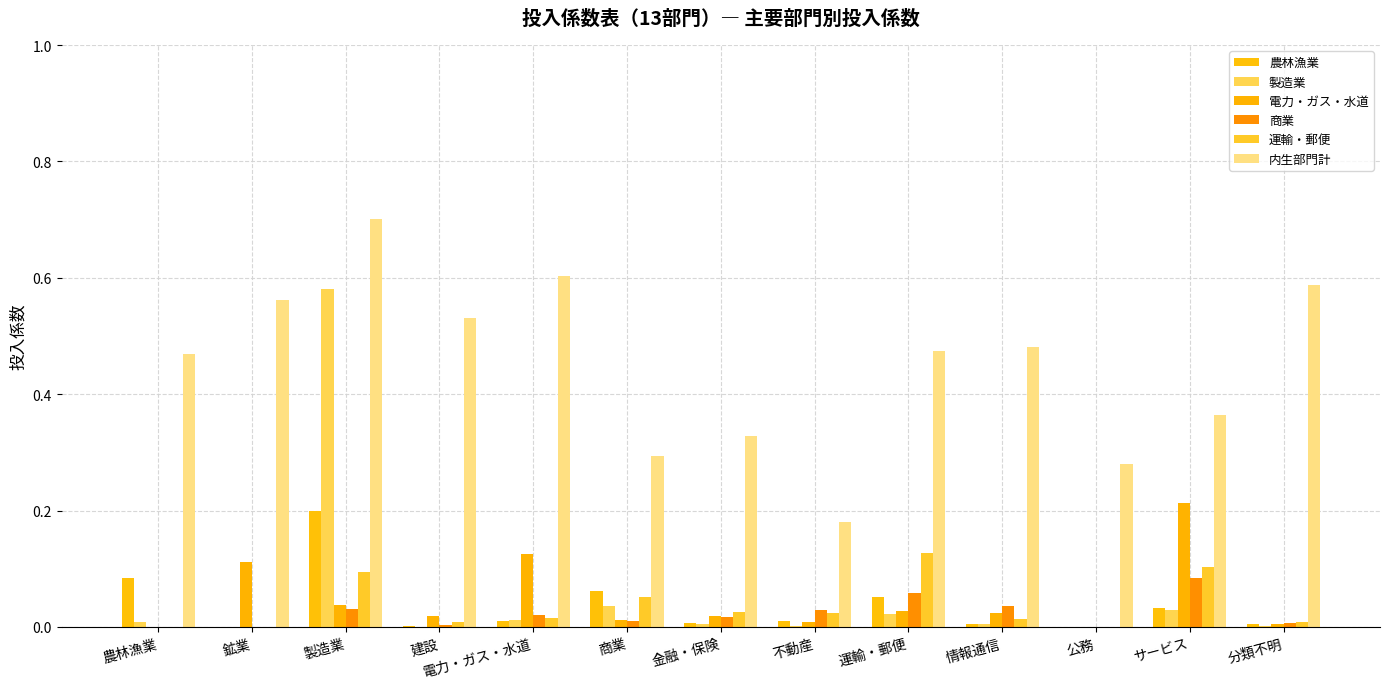

What is the approximate value of 電力・ガス・水道 at 鉱業?

0.1